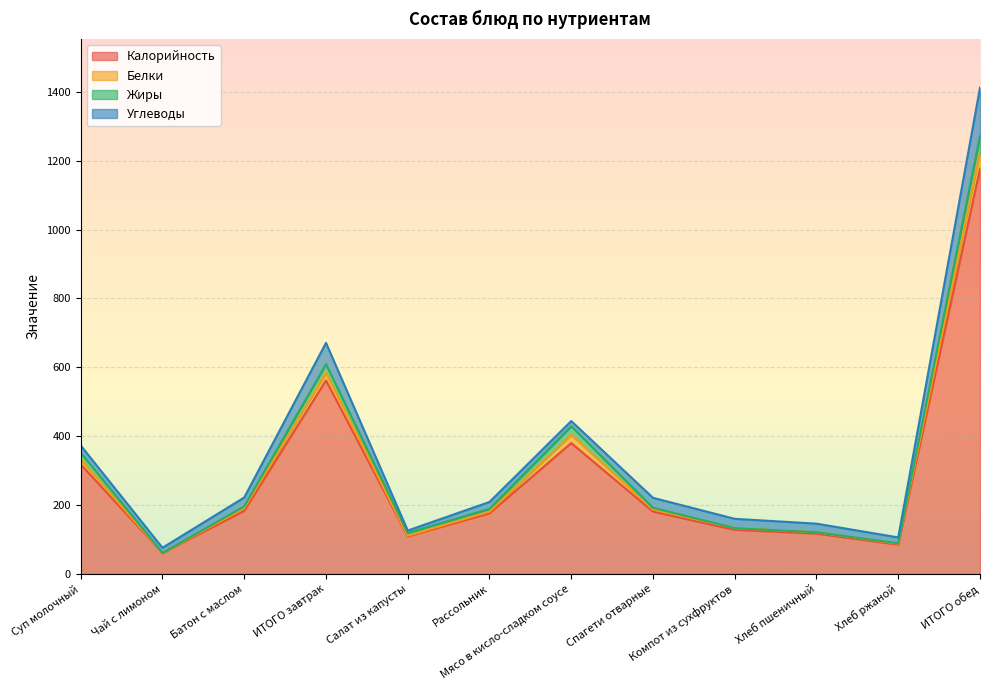

At which label is Калорийность closest to 618?

ИТОГО завтрак